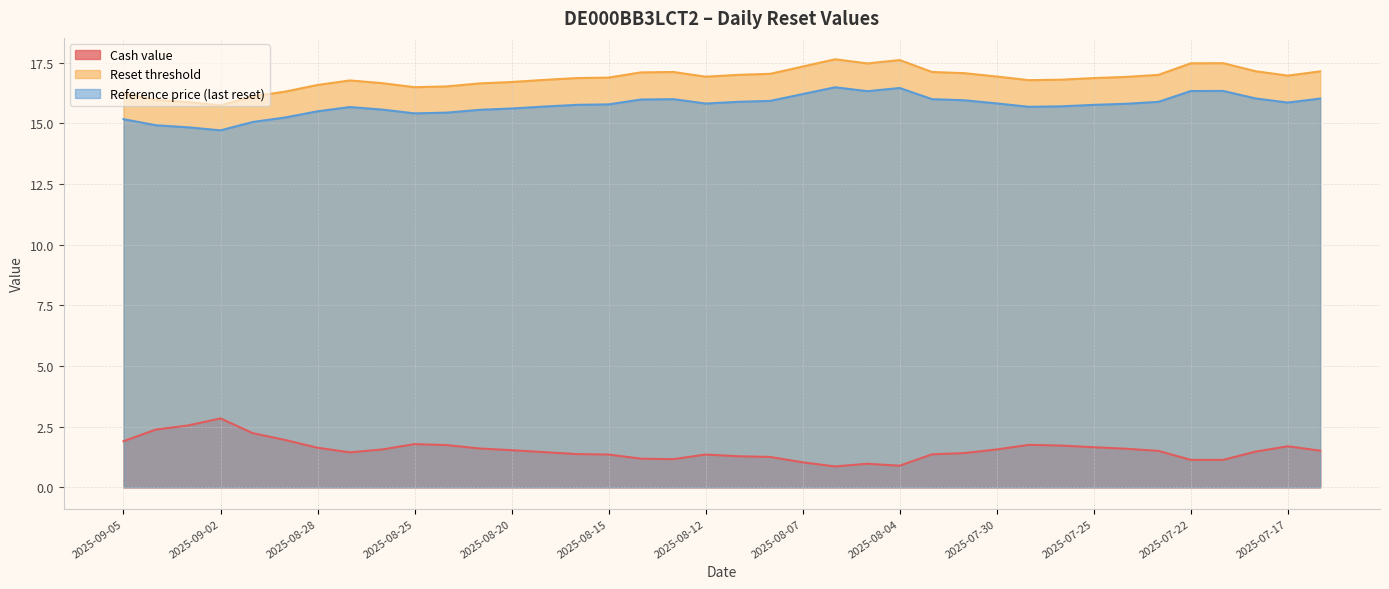

Does the chart display data point markers on the line(s)?

No